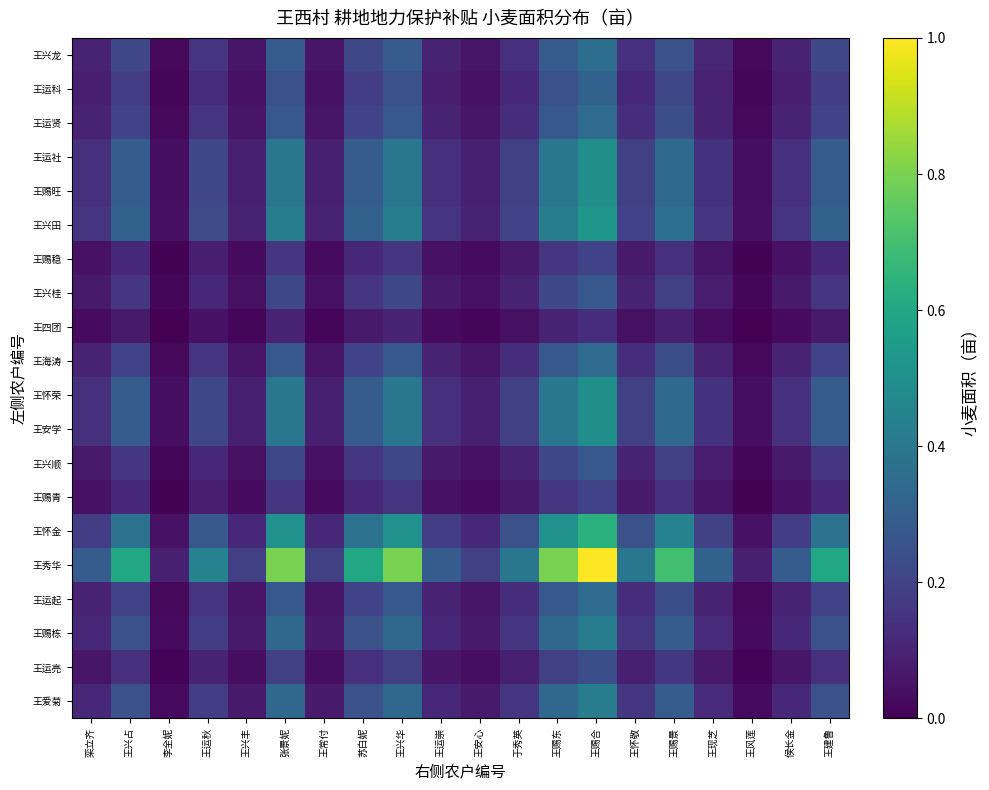

Reading right to left, what are all the values shown in this chart?

王兴龙: 王建鲁=0.2	侯长金=0.1	王风莲=0.0	王现芝=0.1	王赐景=0.2	王怀敬=0.1	王赐合=0.4	王赐东=0.3	于秀英=0.1	王安心=0.1	王运崇=0.1	王兴华=0.3	苏白妮=0.2	王常付=0.1	张景妮=0.3	王兴丰=0.1	王运秋=0.2	李全妮=0.0	王兴占=0.2	栾立齐=0.1
王运科: 王建鲁=0.2	侯长金=0.1	王风莲=0.0	王现芝=0.1	王赐景=0.2	王怀敬=0.1	王赐合=0.3	王赐东=0.2	于秀英=0.1	王安心=0.1	王运崇=0.1	王兴华=0.2	苏白妮=0.2	王常付=0.1	张景妮=0.2	王兴丰=0.1	王运秋=0.1	李全妮=0.0	王兴占=0.2	栾立齐=0.1
王运贤: 王建鲁=0.2	侯长金=0.1	王风莲=0.0	王现芝=0.1	王赐景=0.2	王怀敬=0.1	王赐合=0.3	王赐东=0.3	于秀英=0.1	王安心=0.1	王运崇=0.1	王兴华=0.3	苏白妮=0.2	王常付=0.1	张景妮=0.3	王兴丰=0.1	王运秋=0.1	李全妮=0.0	王兴占=0.2	栾立齐=0.1
王运社: 王建鲁=0.3	侯长金=0.1	王风莲=0.0	王现芝=0.1	王赐景=0.3	王怀敬=0.2	王赐合=0.5	王赐东=0.4	于秀英=0.2	王安心=0.1	王运崇=0.1	王兴华=0.4	苏白妮=0.3	王常付=0.1	张景妮=0.4	王兴丰=0.1	王运秋=0.2	李全妮=0.0	王兴占=0.3	栾立齐=0.1
王赐旺: 王建鲁=0.3	侯长金=0.1	王风莲=0.0	王现芝=0.1	王赐景=0.3	王怀敬=0.2	王赐合=0.5	王赐东=0.4	于秀英=0.2	王安心=0.1	王运崇=0.1	王兴华=0.4	苏白妮=0.3	王常付=0.1	张景妮=0.4	王兴丰=0.1	王运秋=0.2	李全妮=0.0	王兴占=0.3	栾立齐=0.1
王兴田: 王建鲁=0.3	侯长金=0.1	王风莲=0.0	王现芝=0.2	王赐景=0.4	王怀敬=0.2	王赐合=0.5	王赐东=0.4	于秀英=0.2	王安心=0.1	王运崇=0.1	王兴华=0.4	苏白妮=0.3	王常付=0.1	张景妮=0.4	王兴丰=0.1	王运秋=0.2	李全妮=0.0	王兴占=0.3	栾立齐=0.1
王赐稳: 王建鲁=0.1	侯长金=0.1	王风莲=0.0	王现芝=0.1	王赐景=0.1	王怀敬=0.1	王赐合=0.2	王赐东=0.2	于秀英=0.1	王安心=0.0	王运崇=0.1	王兴华=0.2	苏白妮=0.1	王常付=0.0	张景妮=0.2	王兴丰=0.0	王运秋=0.1	李全妮=0.0	王兴占=0.1	栾立齐=0.1
王兴桂: 王建鲁=0.2	侯长金=0.1	王风莲=0.0	王现芝=0.1	王赐景=0.2	王怀敬=0.1	王赐合=0.3	王赐东=0.2	于秀英=0.1	王安心=0.0	王运崇=0.1	王兴华=0.2	苏白妮=0.2	王常付=0.0	张景妮=0.2	王兴丰=0.0	王运秋=0.1	李全妮=0.0	王兴占=0.2	栾立齐=0.1
王四团: 王建鲁=0.1	侯长金=0.0	王风莲=0.0	王现芝=0.0	王赐景=0.1	王怀敬=0.0	王赐合=0.1	王赐东=0.1	于秀英=0.0	王安心=0.0	王运崇=0.0	王兴华=0.1	苏白妮=0.1	王常付=0.0	张景妮=0.1	王兴丰=0.0	王运秋=0.1	李全妮=0.0	王兴占=0.1	栾立齐=0.0
王海涛: 王建鲁=0.2	侯长金=0.1	王风莲=0.0	王现芝=0.1	王赐景=0.2	王怀敬=0.1	王赐合=0.3	王赐东=0.3	于秀英=0.1	王安心=0.1	王运崇=0.1	王兴华=0.3	苏白妮=0.2	王常付=0.1	张景妮=0.3	王兴丰=0.1	王运秋=0.1	李全妮=0.0	王兴占=0.2	栾立齐=0.1
王怀荣: 王建鲁=0.3	侯长金=0.1	王风莲=0.0	王现芝=0.1	王赐景=0.3	王怀敬=0.2	王赐合=0.5	王赐东=0.4	于秀英=0.2	王安心=0.1	王运崇=0.1	王兴华=0.4	苏白妮=0.3	王常付=0.1	张景妮=0.4	王兴丰=0.1	王运秋=0.2	李全妮=0.0	王兴占=0.3	栾立齐=0.1
王安学: 王建鲁=0.3	侯长金=0.1	王风莲=0.0	王现芝=0.1	王赐景=0.3	王怀敬=0.2	王赐合=0.5	王赐东=0.4	于秀英=0.2	王安心=0.1	王运崇=0.1	王兴华=0.4	苏白妮=0.3	王常付=0.1	张景妮=0.4	王兴丰=0.1	王运秋=0.2	李全妮=0.0	王兴占=0.3	栾立齐=0.1
王兴顺: 王建鲁=0.2	侯长金=0.1	王风莲=0.0	王现芝=0.1	王赐景=0.2	王怀敬=0.1	王赐合=0.3	王赐东=0.2	于秀英=0.1	王安心=0.0	王运崇=0.1	王兴华=0.2	苏白妮=0.2	王常付=0.0	张景妮=0.2	王兴丰=0.0	王运秋=0.1	李全妮=0.0	王兴占=0.2	栾立齐=0.1
王赐青: 王建鲁=0.1	侯长金=0.1	王风莲=0.0	王现芝=0.1	王赐景=0.1	王怀敬=0.1	王赐合=0.2	王赐东=0.2	于秀英=0.1	王安心=0.0	王运崇=0.1	王兴华=0.2	苏白妮=0.1	王常付=0.0	张景妮=0.2	王兴丰=0.0	王运秋=0.1	李全妮=0.0	王兴占=0.1	栾立齐=0.1
王怀金: 王建鲁=0.4	侯长金=0.2	王风莲=0.1	王现芝=0.2	王赐景=0.4	王怀敬=0.2	王赐合=0.6	王赐东=0.5	于秀英=0.2	王安心=0.1	王运崇=0.2	王兴华=0.5	苏白妮=0.4	王常付=0.1	张景妮=0.5	王兴丰=0.1	王运秋=0.3	李全妮=0.1	王兴占=0.4	栾立齐=0.2
王秀华: 王建鲁=0.6	侯长金=0.3	王风莲=0.1	王现芝=0.3	王赐景=0.7	王怀敬=0.4	王赐合=1.0	王赐东=0.8	于秀英=0.4	王安心=0.2	王运崇=0.3	王兴华=0.8	苏白妮=0.6	王常付=0.2	张景妮=0.8	王兴丰=0.2	王运秋=0.4	李全妮=0.1	王兴占=0.6	栾立齐=0.3
王运起: 王建鲁=0.2	侯长金=0.1	王风莲=0.0	王现芝=0.1	王赐景=0.2	王怀敬=0.1	王赐合=0.3	王赐东=0.3	于秀英=0.1	王安心=0.1	王运崇=0.1	王兴华=0.3	苏白妮=0.2	王常付=0.1	张景妮=0.3	王兴丰=0.1	王运秋=0.1	李全妮=0.0	王兴占=0.2	栾立齐=0.1
王赐栋: 王建鲁=0.2	侯长金=0.1	王风莲=0.0	王现芝=0.1	王赐景=0.3	王怀敬=0.2	王赐合=0.4	王赐东=0.3	于秀英=0.2	王安心=0.1	王运崇=0.1	王兴华=0.3	苏白妮=0.2	王常付=0.1	张景妮=0.3	王兴丰=0.1	王运秋=0.2	李全妮=0.0	王兴占=0.2	栾立齐=0.1
王运亮: 王建鲁=0.1	侯长金=0.1	王风莲=0.0	王现芝=0.1	王赐景=0.2	王怀敬=0.1	王赐合=0.2	王赐东=0.2	于秀英=0.1	王安心=0.0	王运崇=0.1	王兴华=0.2	苏白妮=0.1	王常付=0.0	张景妮=0.2	王兴丰=0.0	王运秋=0.1	李全妮=0.0	王兴占=0.1	栾立齐=0.1
王爱菊: 王建鲁=0.2	侯长金=0.1	王风莲=0.0	王现芝=0.1	王赐景=0.3	王怀敬=0.2	王赐合=0.4	王赐东=0.3	于秀英=0.2	王安心=0.1	王运崇=0.1	王兴华=0.3	苏白妮=0.2	王常付=0.1	张景妮=0.3	王兴丰=0.1	王运秋=0.2	李全妮=0.0	王兴占=0.2	栾立齐=0.1